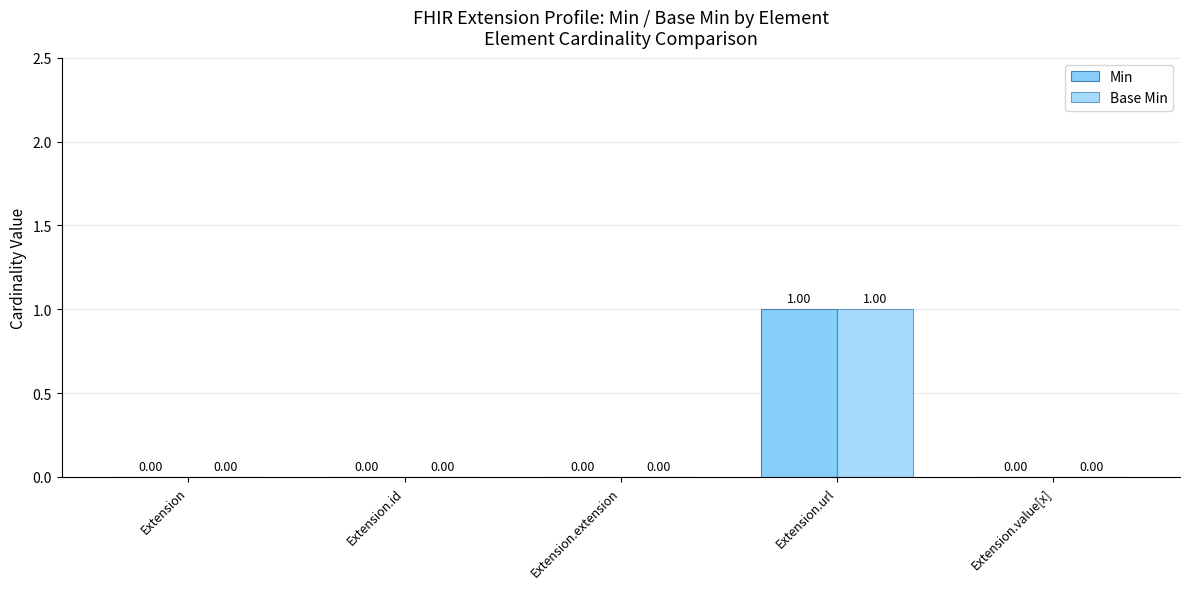

Which series has the largest total across all categories?

Min